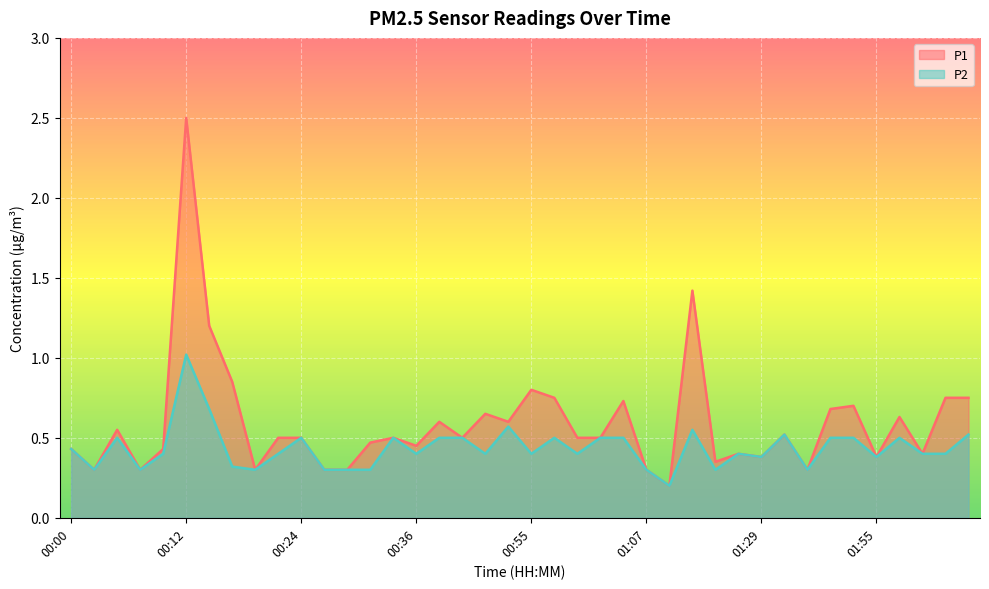

Between 02:07 and 01:00, which is larger?

02:07